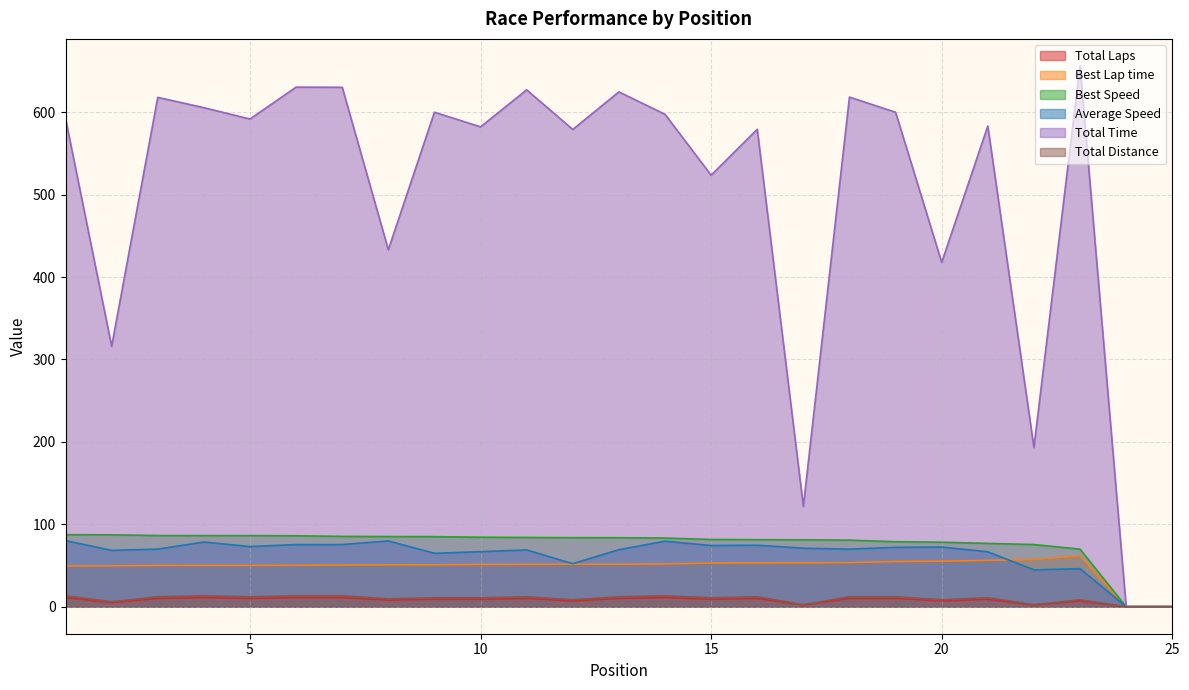

Reading right to left, transcribe all the data shown in this chart.

Total Laps: 25=0.0	24=0.0	23=7.0	22=2.0	21=9.0	20=7.0	19=10.0	18=10.0	17=2.0	16=10.0	15=9.0	14=11.0	13=10.0	12=7.0	11=10.0	10=9.0	9=9.0	8=8.0	7=11.0	6=11.0	5=10.0	4=11.0	3=10.0	2=5.0	1=11.0
Best Lap time: 25=0.0	24=0.0	23=61.9	22=57.3	21=56.3	20=55.2	19=54.8	18=53.5	17=53.2	16=53.1	15=52.9	14=51.9	13=51.6	12=51.6	11=51.4	10=51.3	9=50.8	8=50.8	7=50.6	6=50.2	5=50.1	4=50.0	3=50.0	2=49.5	1=49.5
Best Speed: 25=0.0	24=0.0	23=69.8	22=75.4	21=76.8	20=78.3	19=78.9	18=80.8	17=81.1	16=81.3	15=81.6	14=83.3	13=83.7	12=83.7	11=84.0	10=84.3	9=85.0	8=85.1	7=85.3	6=86.1	5=86.3	4=86.3	3=86.3	2=87.2	1=87.4
Average Speed: 25=0.0	24=0.0	23=46.1	22=44.7	21=66.7	20=72.4	19=72.0	18=69.9	17=71.0	16=74.6	15=74.2	14=79.5	13=69.1	12=52.2	11=68.9	10=66.8	9=64.8	8=79.8	7=75.4	6=75.4	5=73.0	4=78.5	3=69.9	2=68.3	1=80.2
Total Time: 25=0.0	24=0.0	23=656.3	22=193.2	21=583.3	20=417.9	19=600.1	18=618.5	17=121.7	16=579.4	15=523.6	14=597.6	13=624.8	12=579.2	11=627.2	10=582.3	9=600.1	8=433.2	7=630.3	6=630.5	5=591.8	4=605.6	3=618.1	2=316.0	1=592.4
Total Distance: 25=0.0	24=0.0	23=8.4	22=2.4	21=10.8	20=8.4	19=12.0	18=12.0	17=2.4	16=12.0	15=10.8	14=13.2	13=12.0	12=8.4	11=12.0	10=10.8	9=10.8	8=9.6	7=13.2	6=13.2	5=12.0	4=13.2	3=12.0	2=6.0	1=13.2